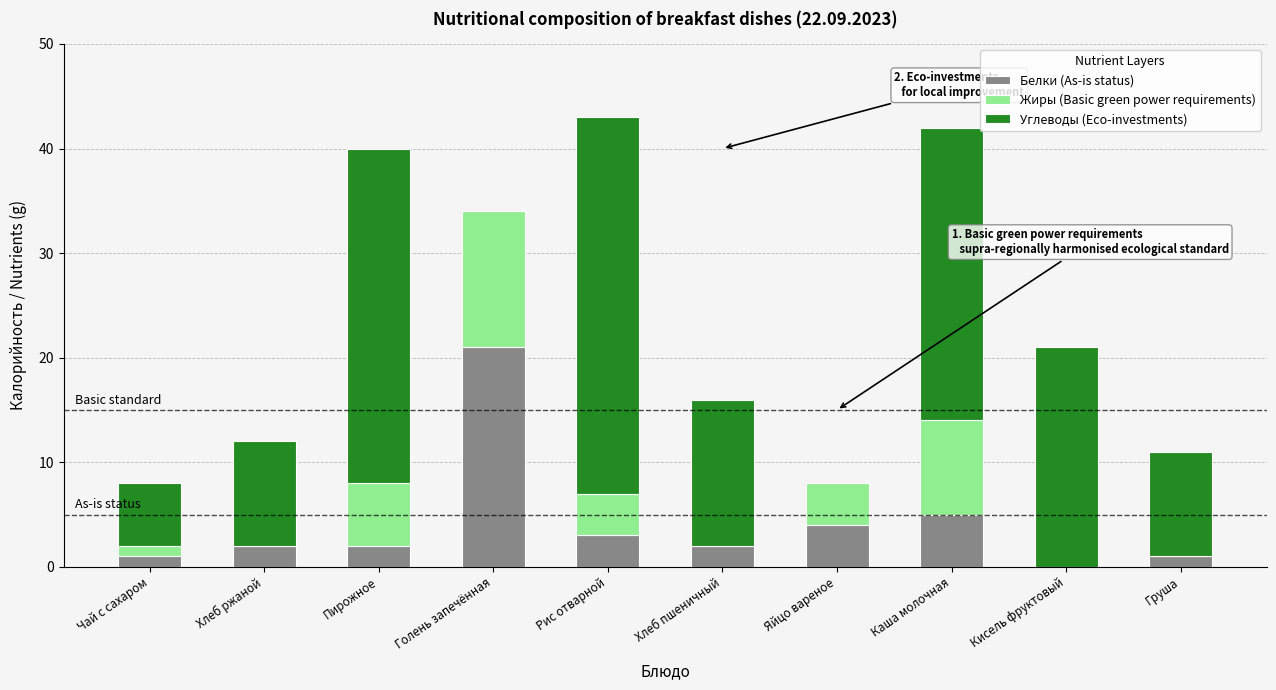

What is the difference between the Белки (As-is status) values at Каша молочная and Хлеб ржаной?

3